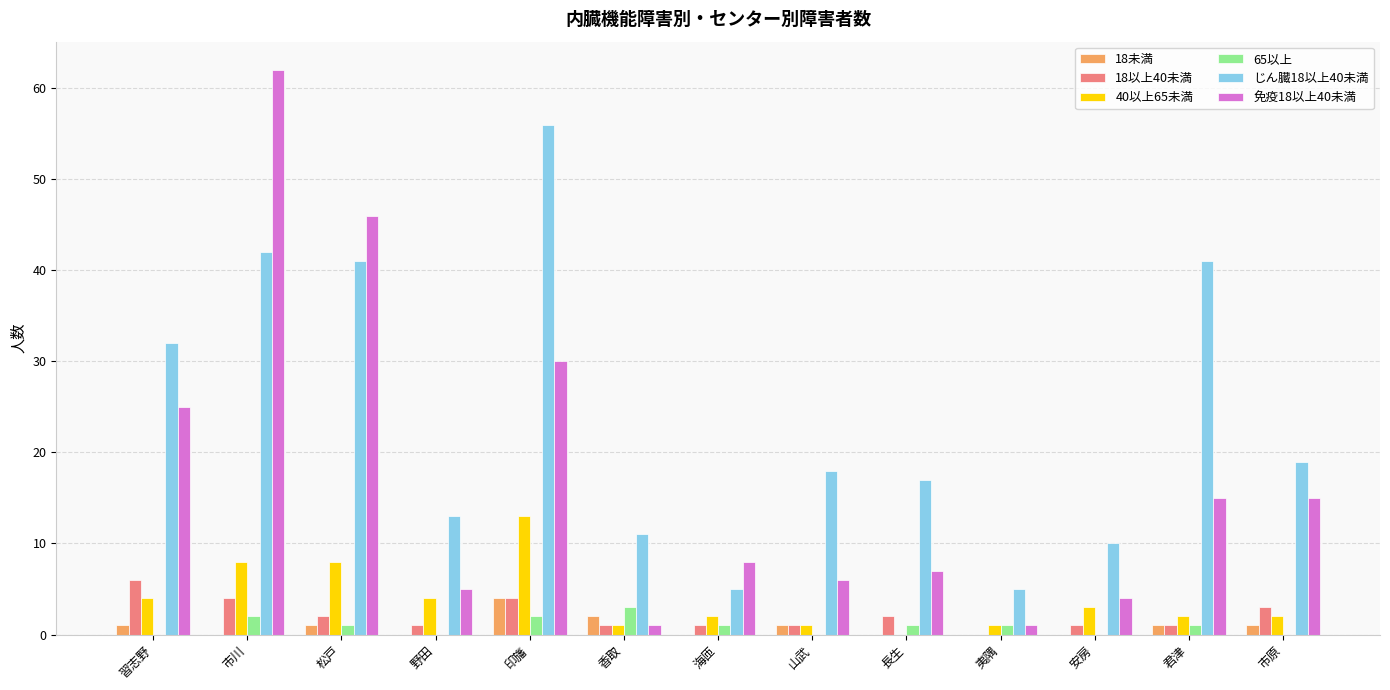

What are all the series names shown in the legend?

18未満, 18以上40未満, 40以上65未満, 65以上, じん臓18以上40未満, 免疫18以上40未満